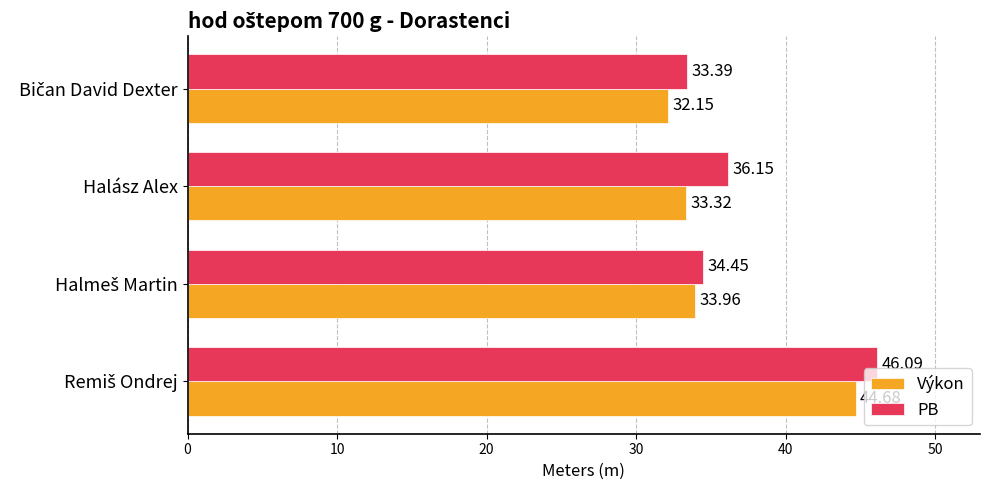

Which series has the largest total across all categories?

PB